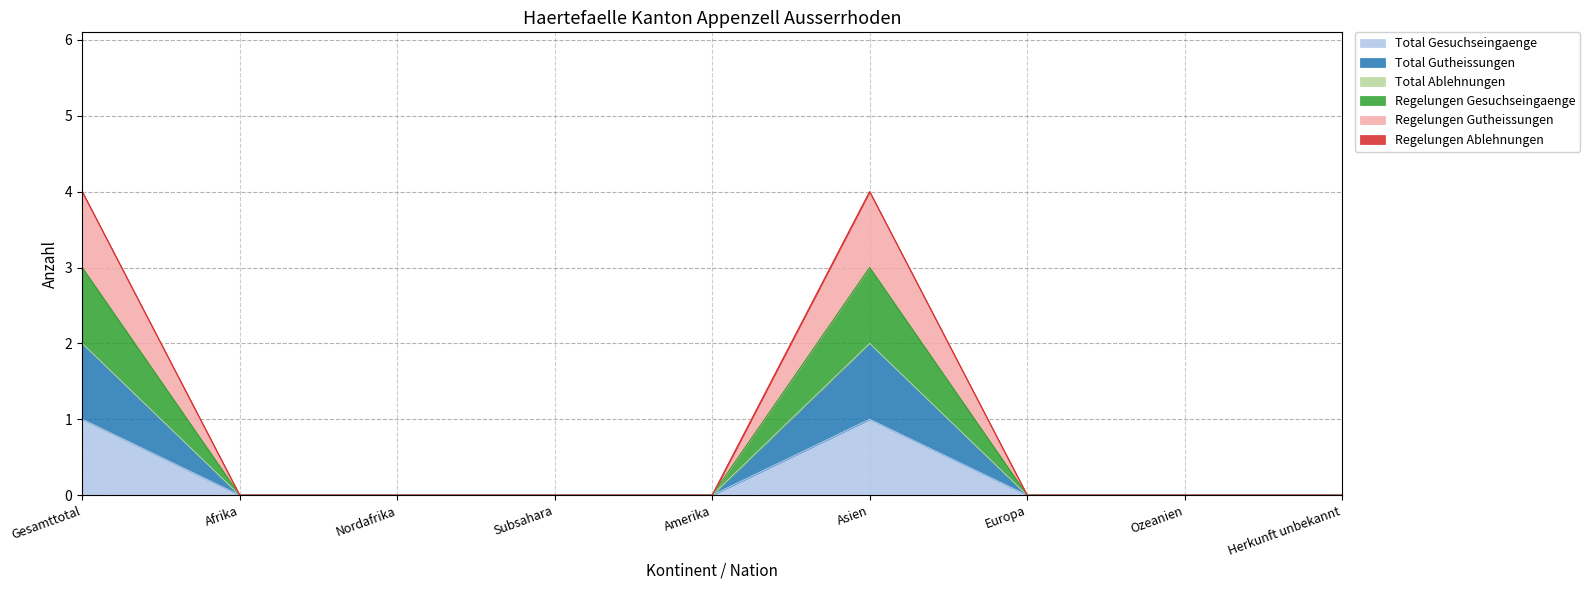

In Total Gesuchseingaenge, how many points are higher than both neighbors (excluding endpoints)?

1